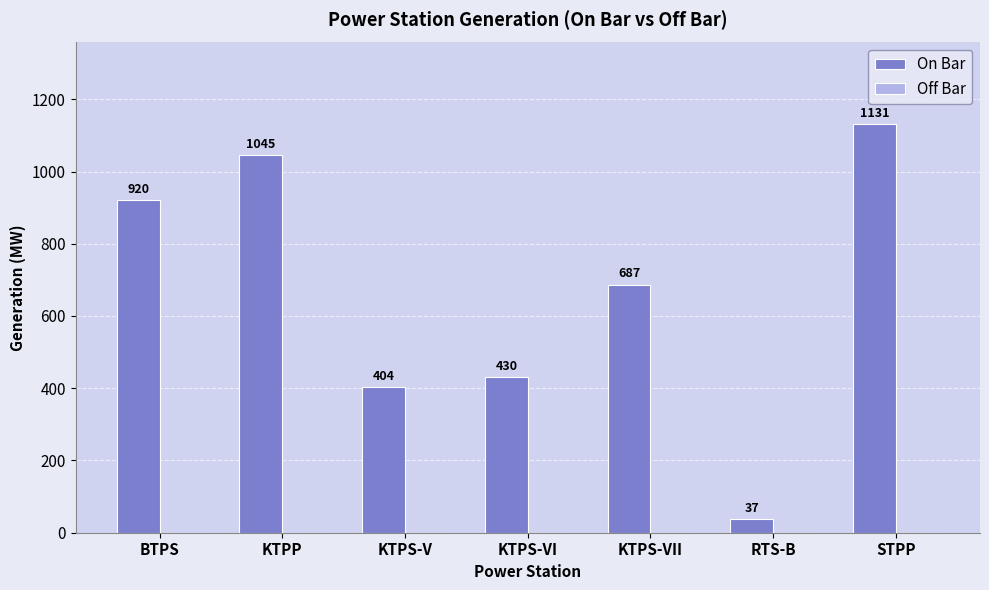

The value at KTPS-VII is 687. True or false?

True